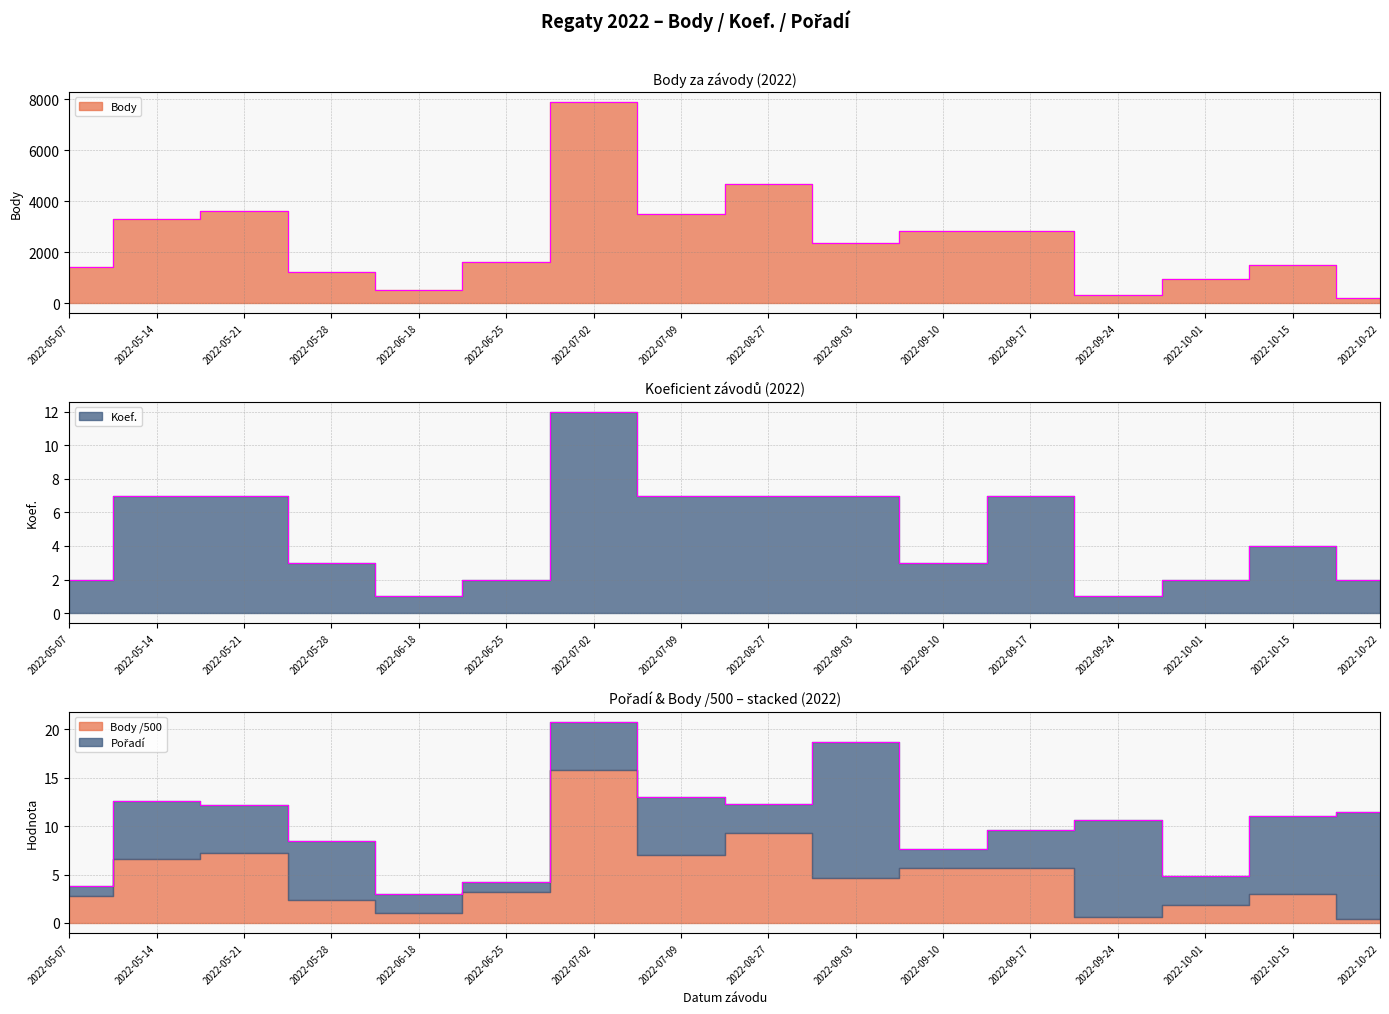

What is the difference between the highest and lowest values at 2022-09-10?

2835